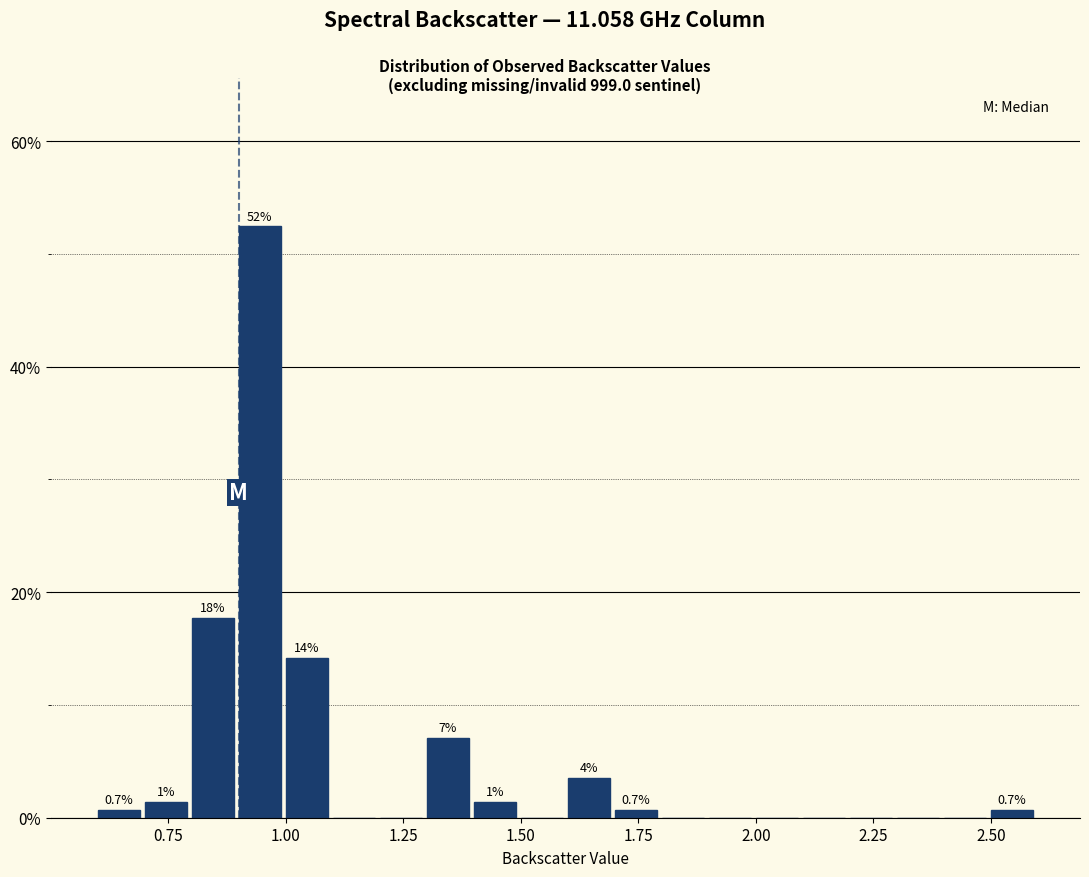

Read against the x-axis, roughly where is the centre of the tallest bar?

0.95